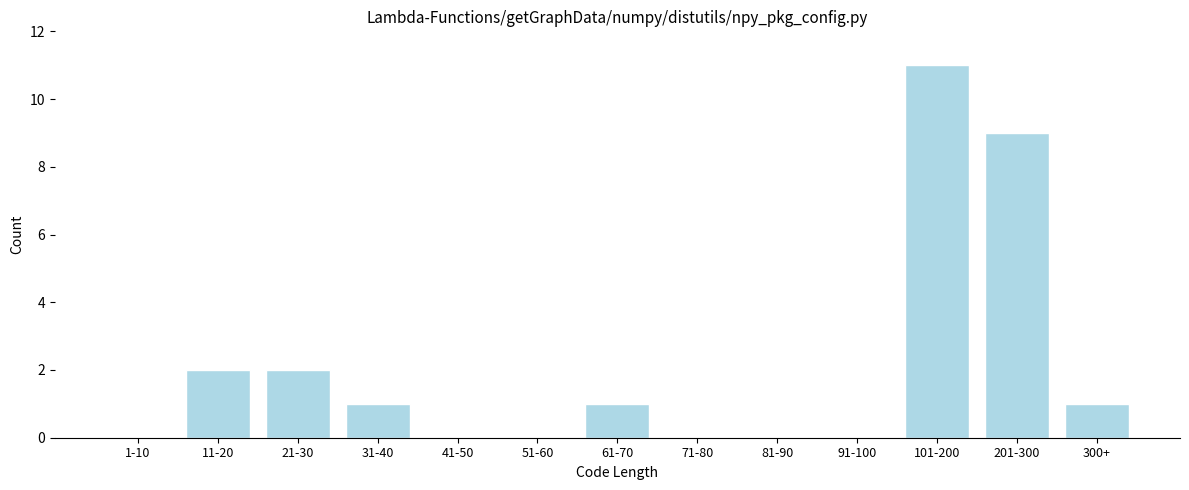

Reading left to right, transcribe all the data shown in this chart.

1-10=0	11-20=2	21-30=2	31-40=1	41-50=0	51-60=0	61-70=1	71-80=0	81-90=0	91-100=0	101-200=11	201-300=9	300+=1